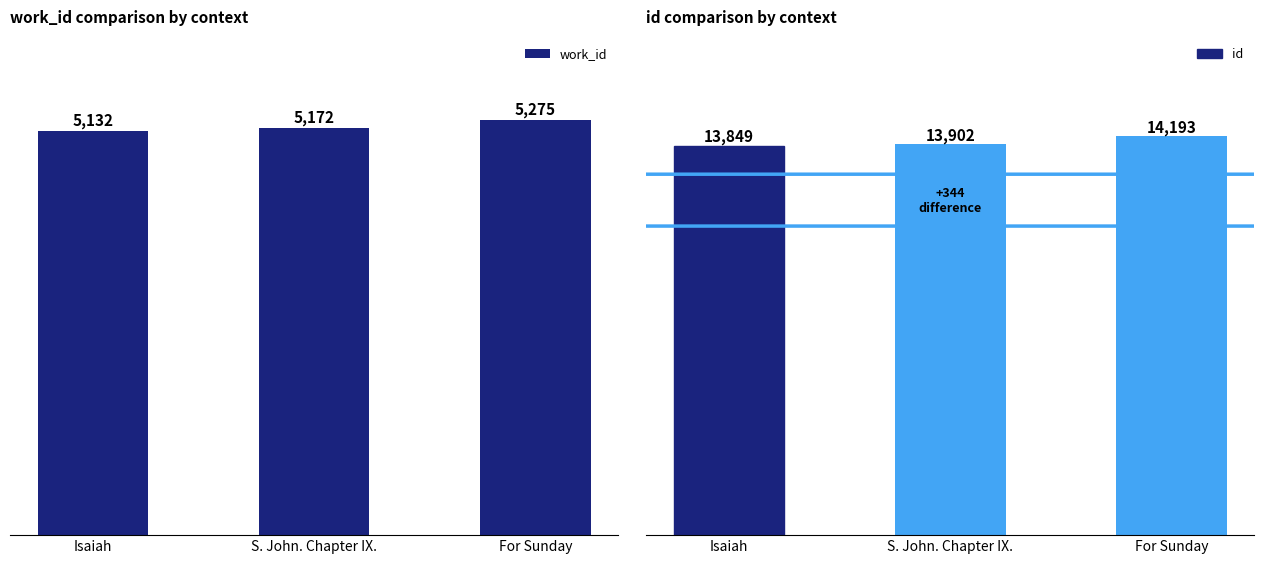

The value of work_id at S. John. Chapter IX. is 5172. True or false?

True